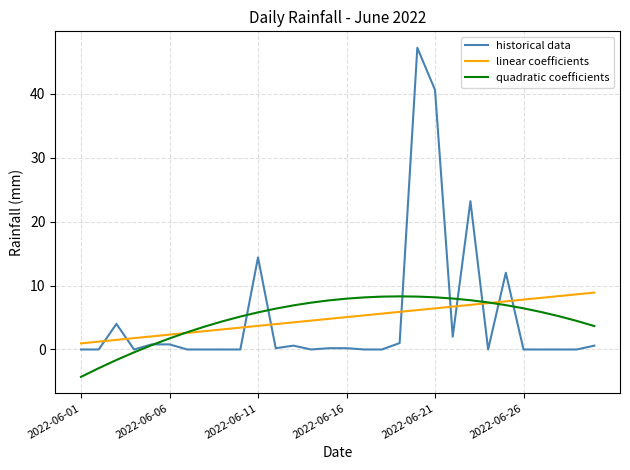

Which series has the widest spread of values?

historical data